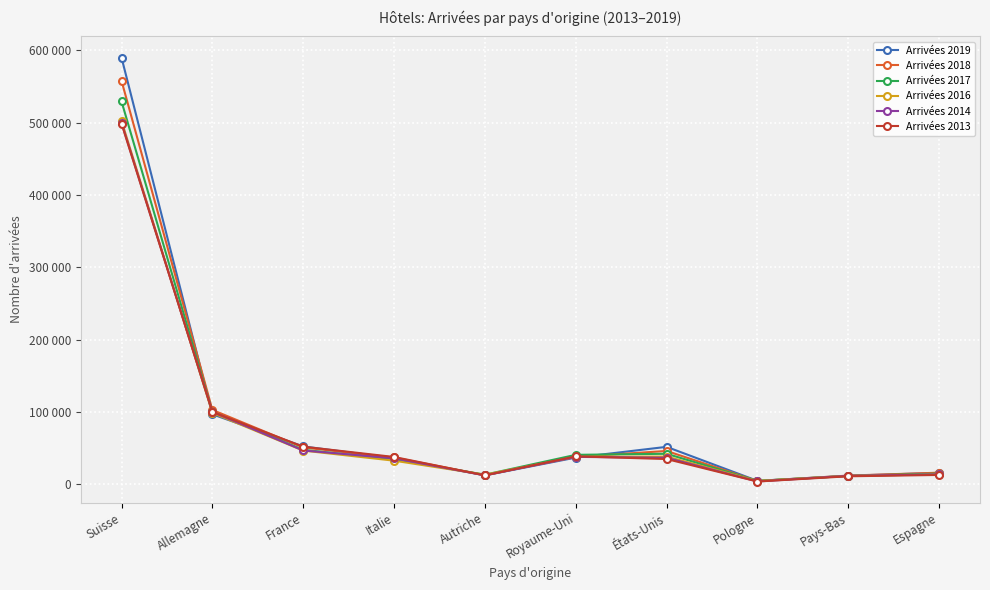

What is the label of the 6th point from the left?

Royaume-Uni